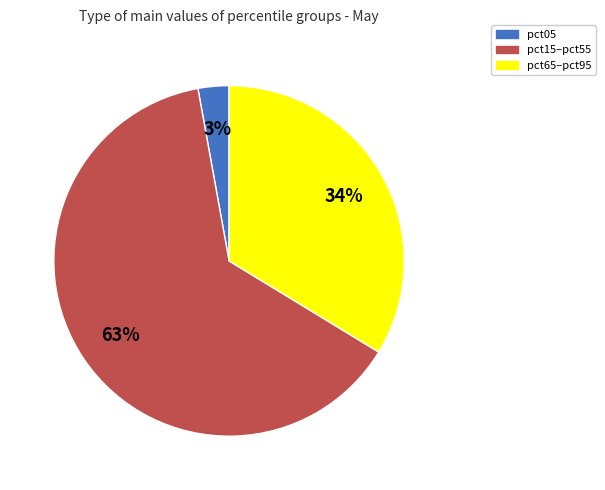

Does any single category account for the majority?

Yes